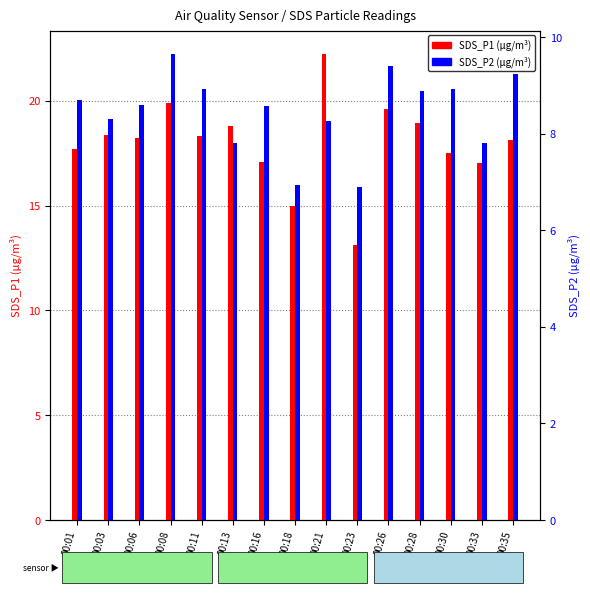

Is the value of SDS_P2 at 00:03 greater than the value of SDS_P1 at 00:01?

No